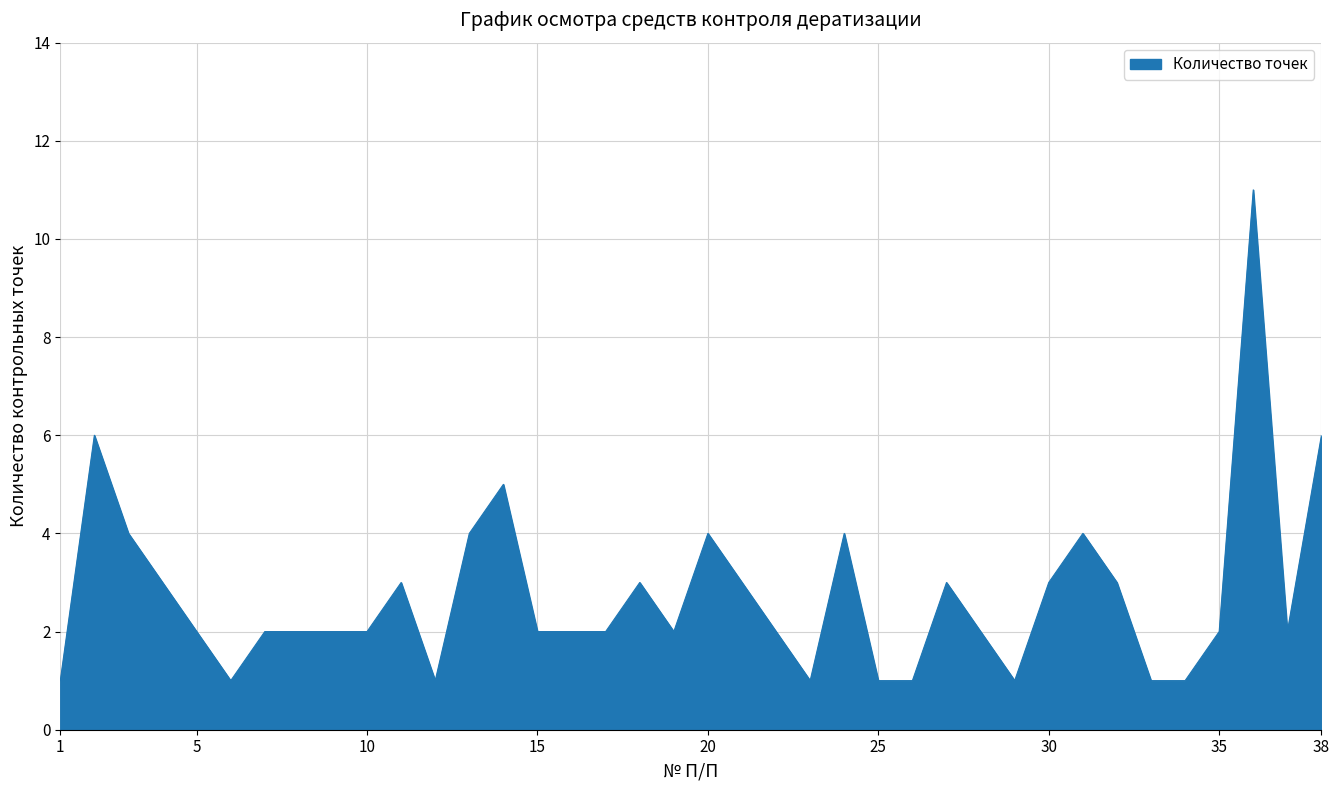

What is the maximum value shown in the chart?

11